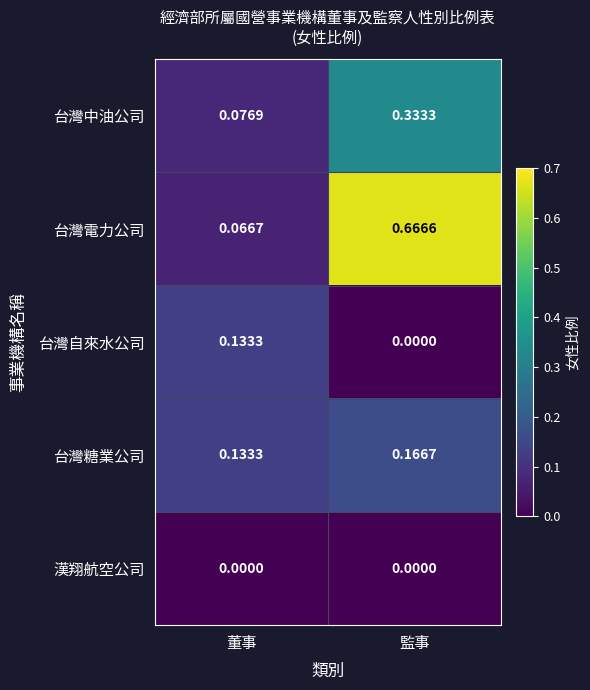

Rank the series by their average value, from highest to lowest.

台灣電力公司, 台灣中油公司, 台灣糖業公司, 台灣自來水公司, 漢翔航空公司